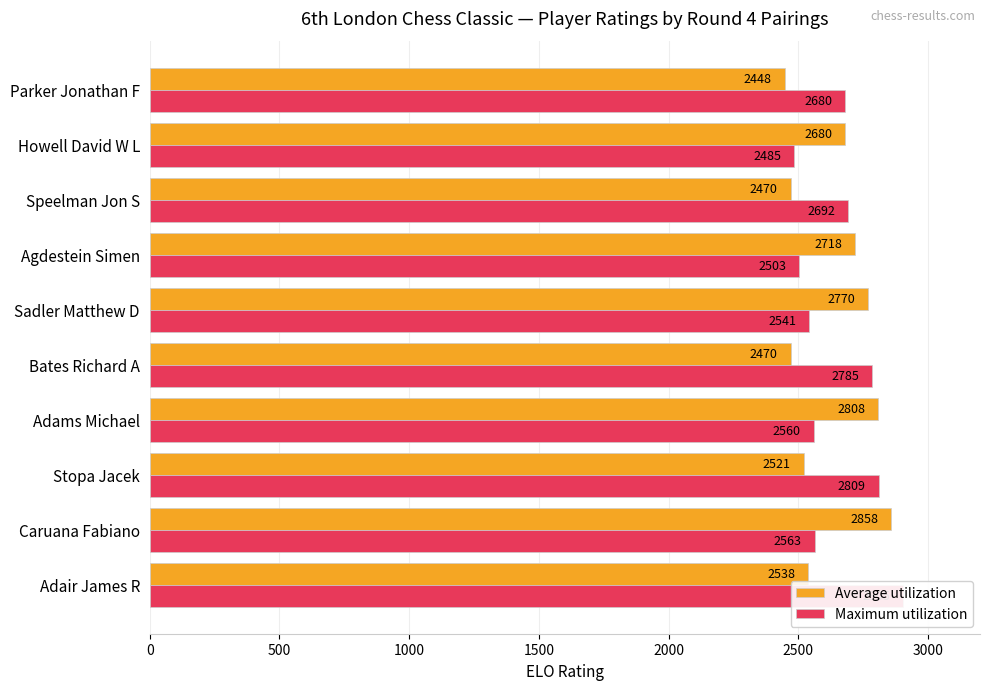

What value does the Average utilization series have at 0?

2538